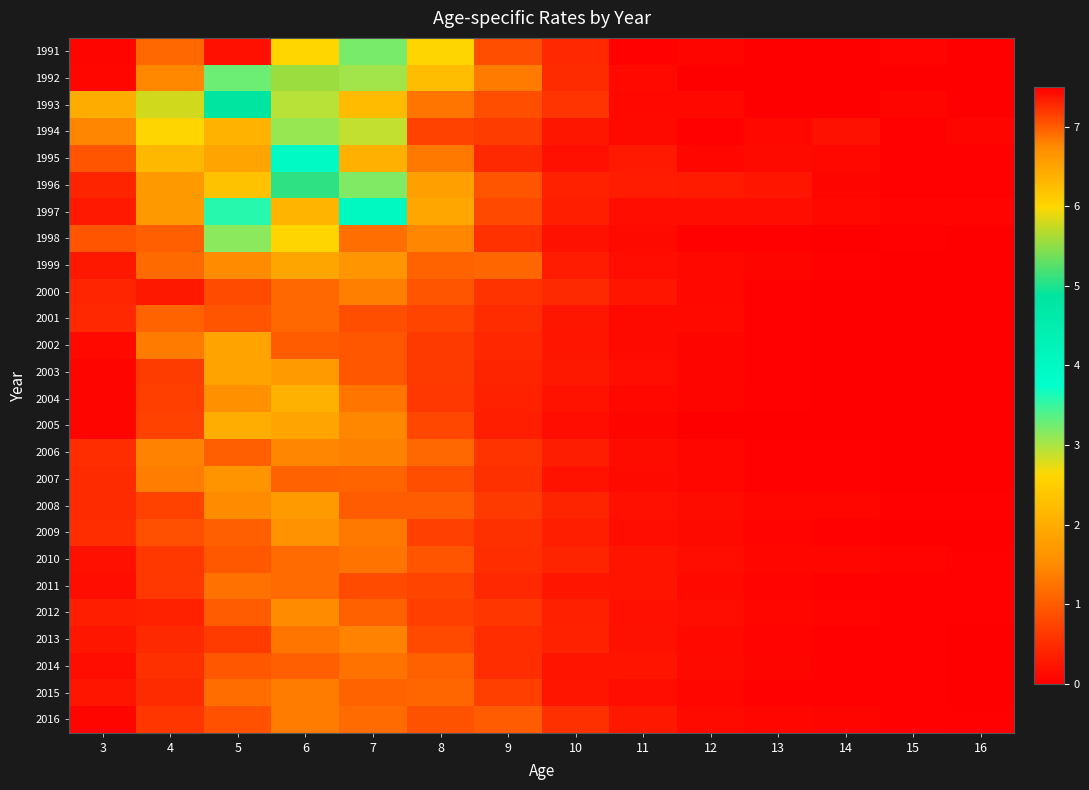

What is the difference between the highest and lowest values at 11?

0.3